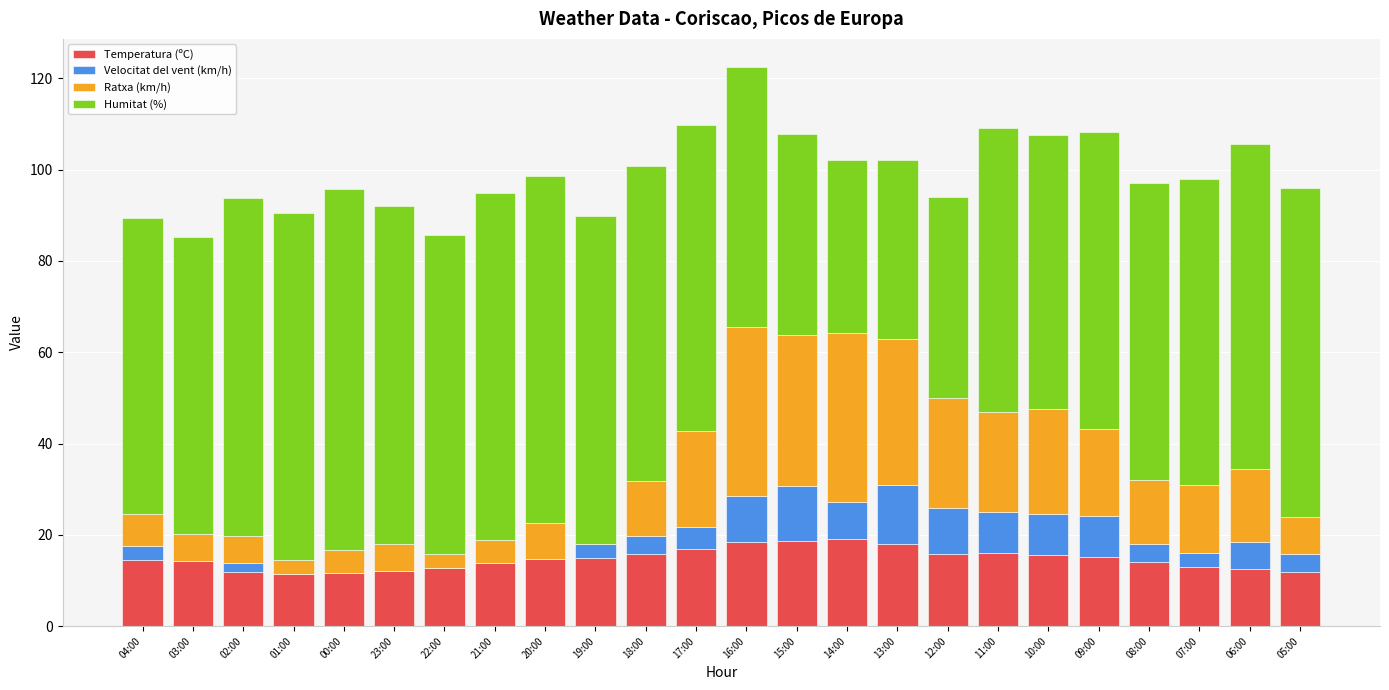

The Temperatura (ºC) series shows 11.9 at 05:00. True or false?

True